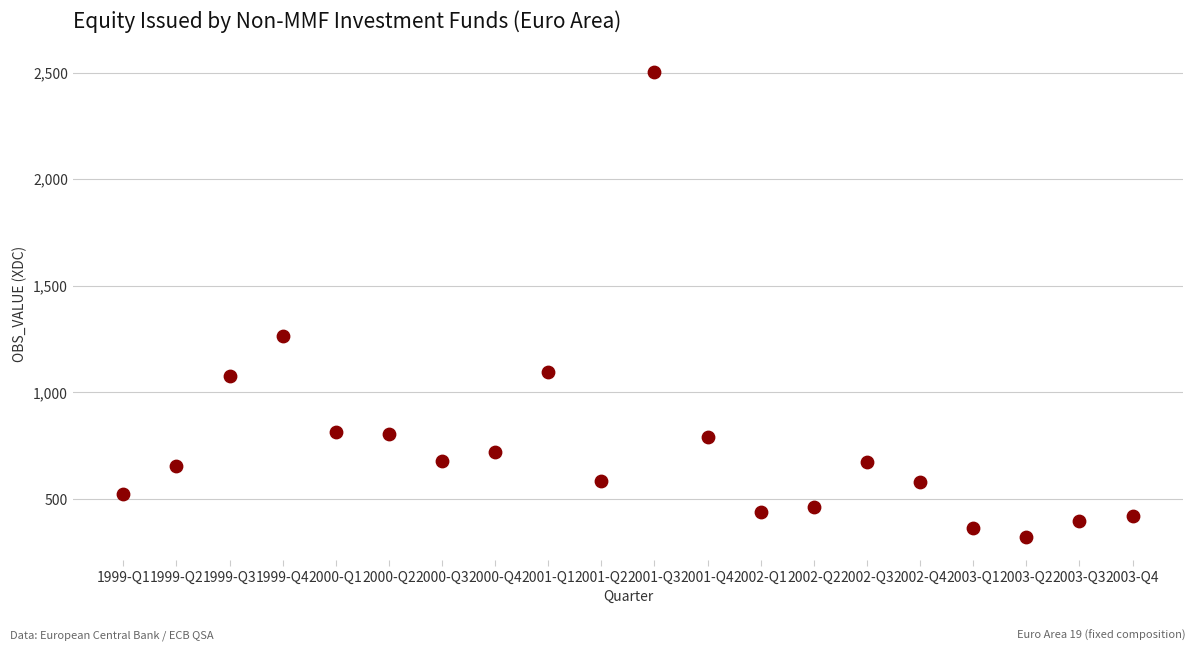

What Y value in the scatter plot is closest to 1413?

1266.7